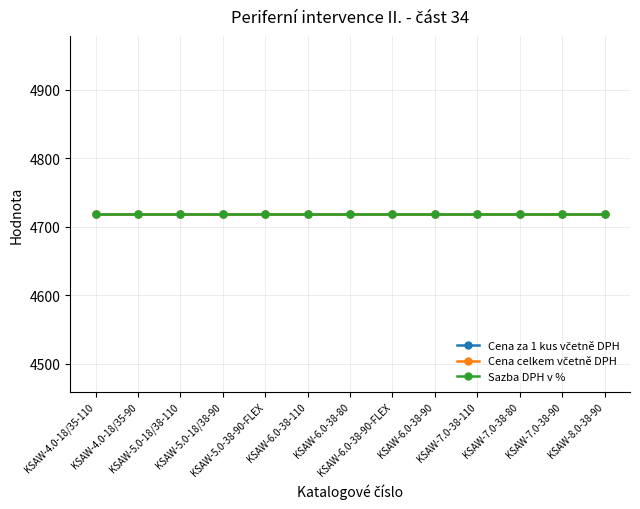

True or false: Cena celkem včetně DPH and Cena za 1 kus včetně DPH intersect in this chart.

False